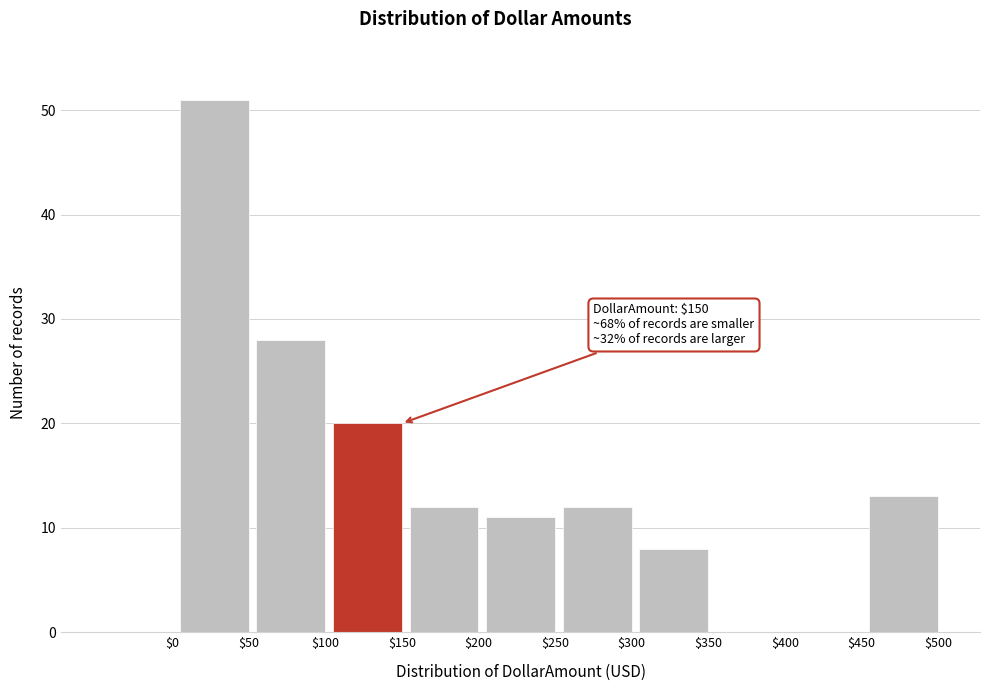

What is the sum of all values?

155